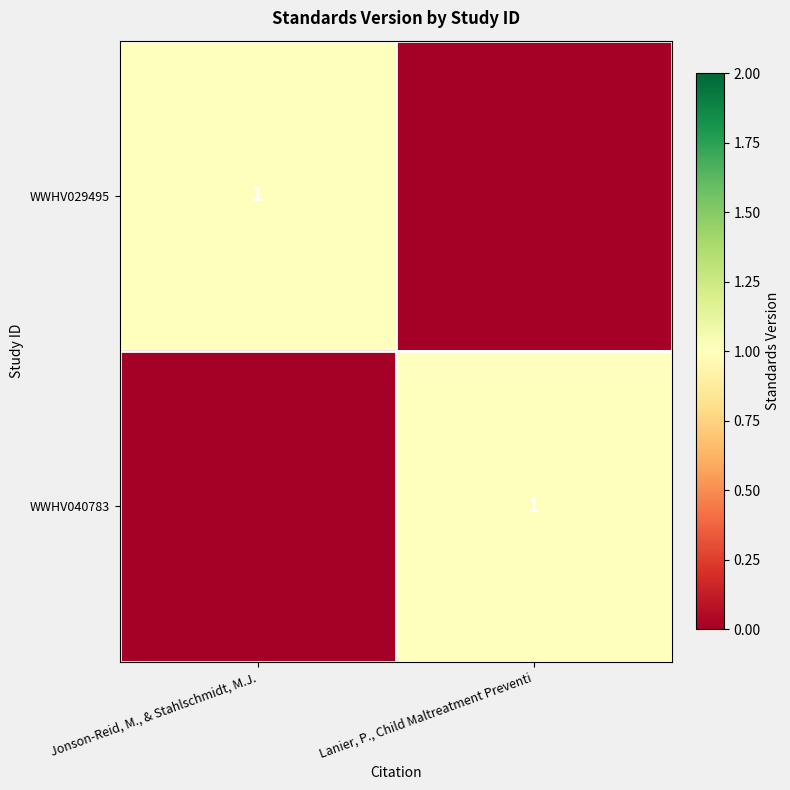

True or false: WWHV029495 has a value of 1 at Jonson-Reid, M., & Stahlschmidt, M.J..

True